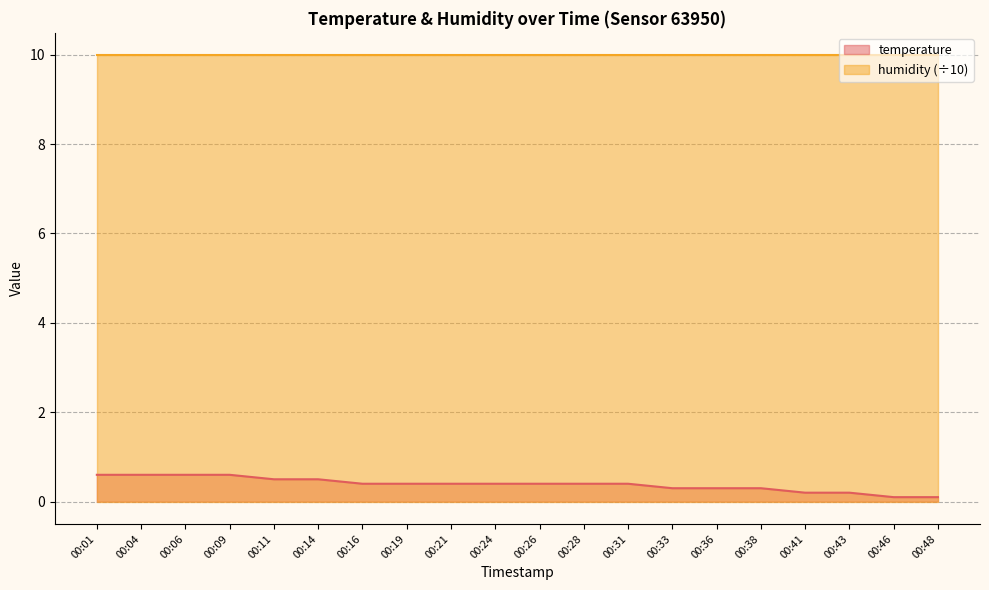

How many lines are shown in the chart?

2